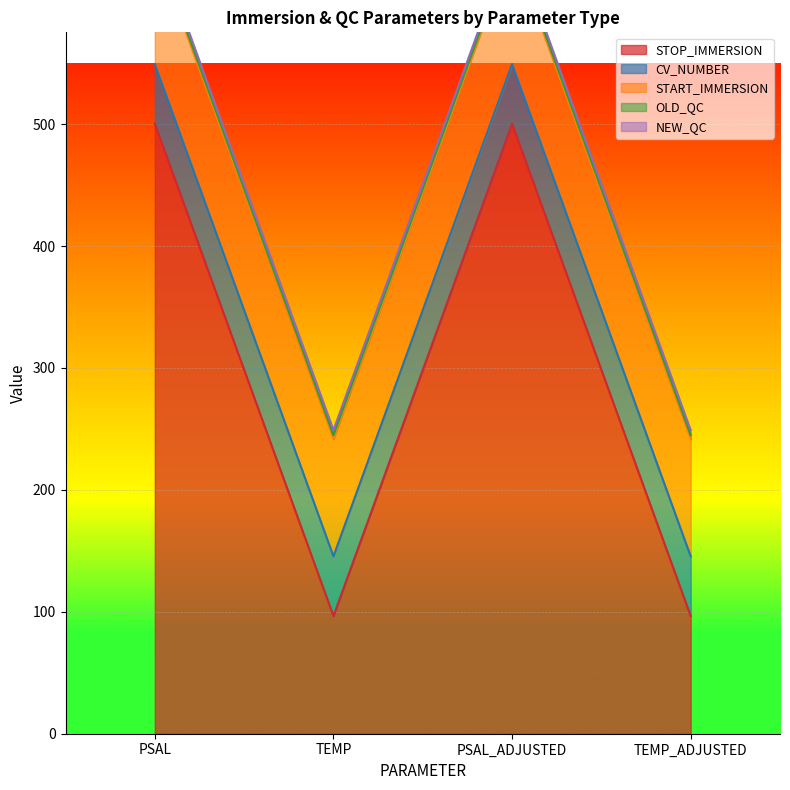

The value of NEW_QC at TEMP_ADJUSTED is 4.0. True or false?

True